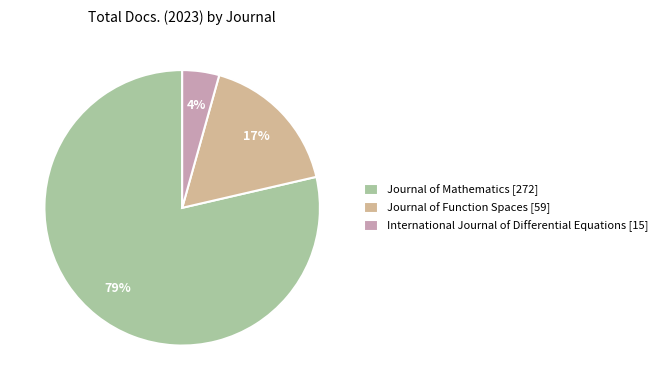

Which has a higher value, Journal of Mathematics or International Journal of Differential Equations?

Journal of Mathematics